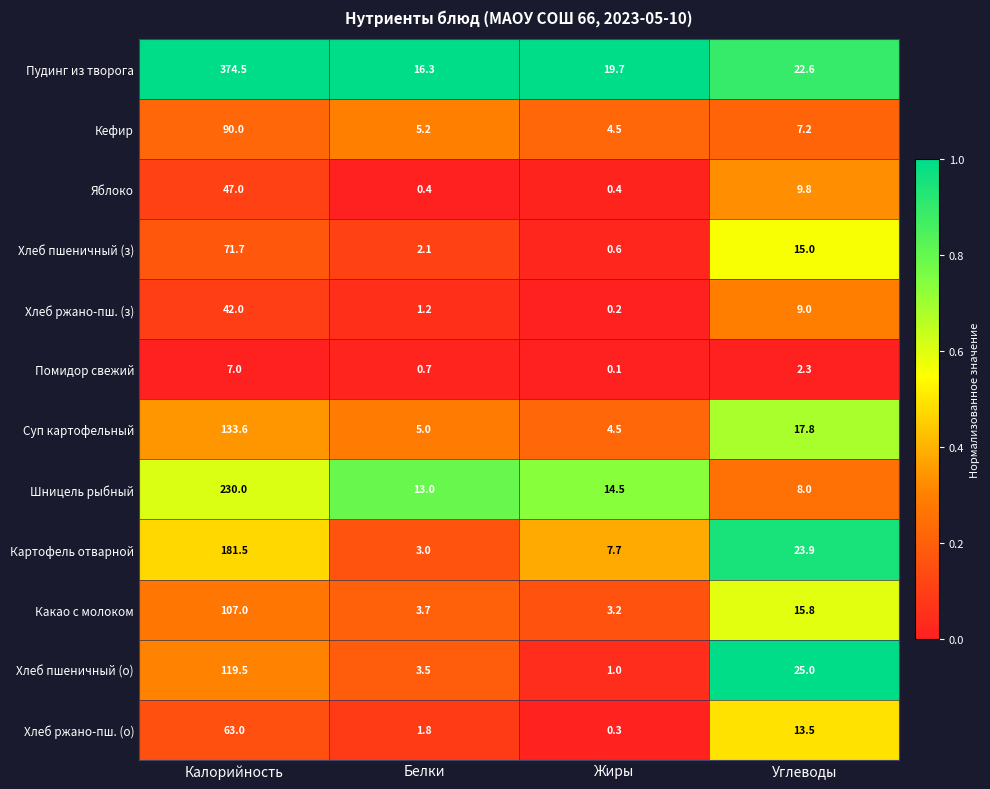

At Калорийность, list the series in order from smallest to largest.

Помидор свежий, Хлеб ржано-пш. (з), Яблоко, Хлеб ржано-пш. (о), Хлеб пшеничный (з), Кефир, Какао с молоком, Хлеб пшеничный (о), Суп картофельный, Картофель отварной, Шницель рыбный, Пудинг из творога